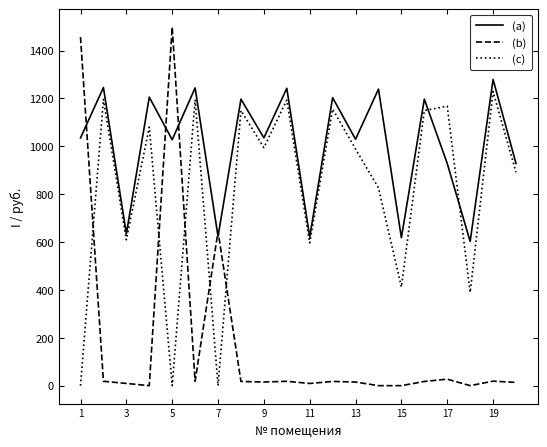

Which series has the largest total across all categories?

(a)